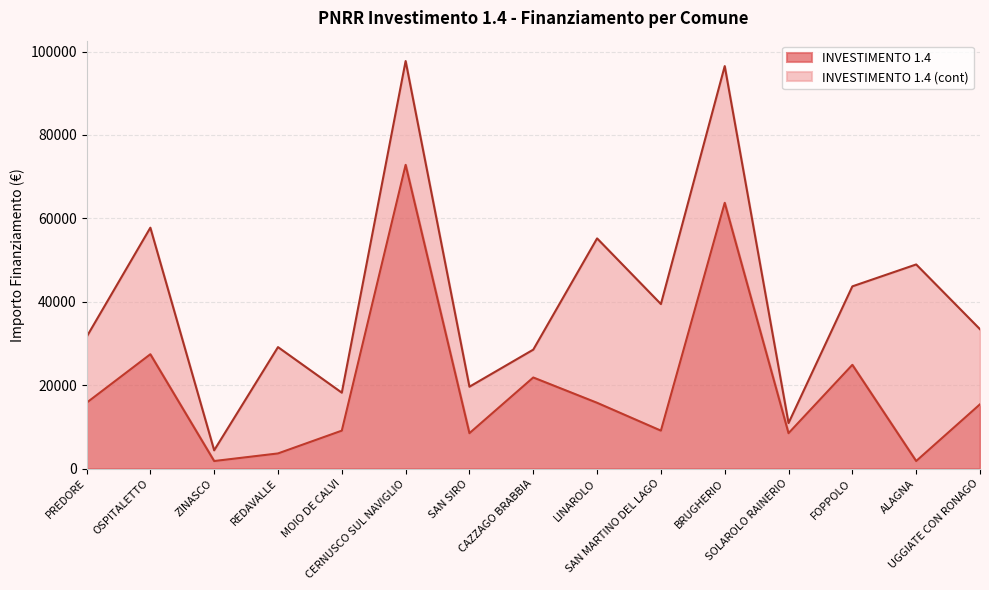

True or false: there are more than 1 points higher than both neighbors.

True